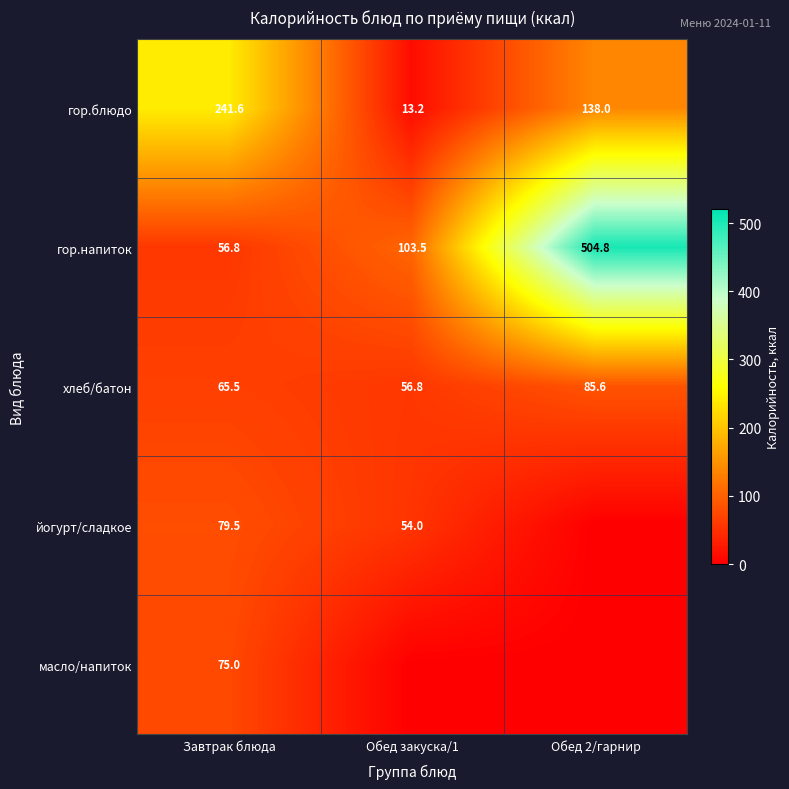

Is it true that хлеб/батон equals 21.2 at Обед 2/гарнир?

False